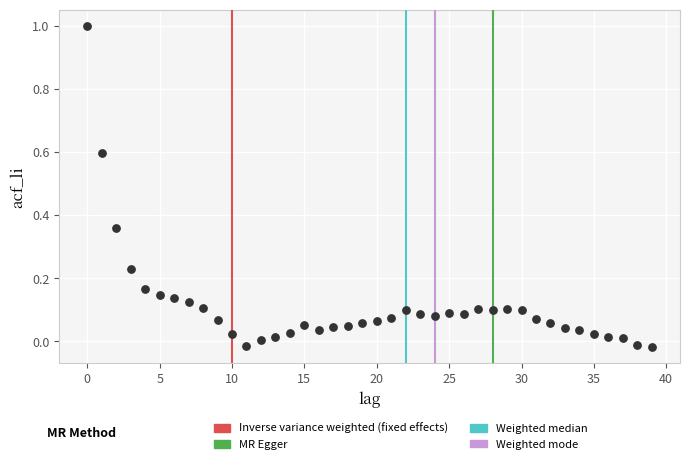

What is the range of Y values (max minus min)?

1.0